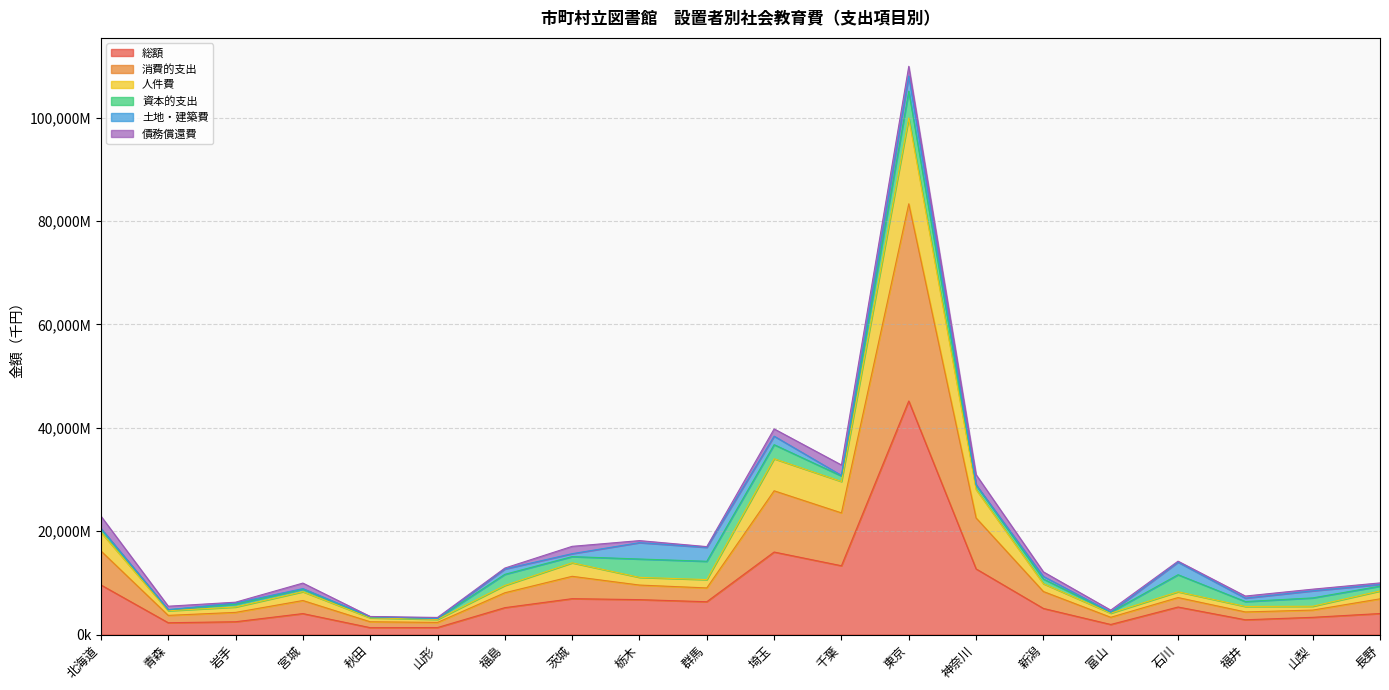

True or false: 総額 and 人件費 intersect in this chart.

False